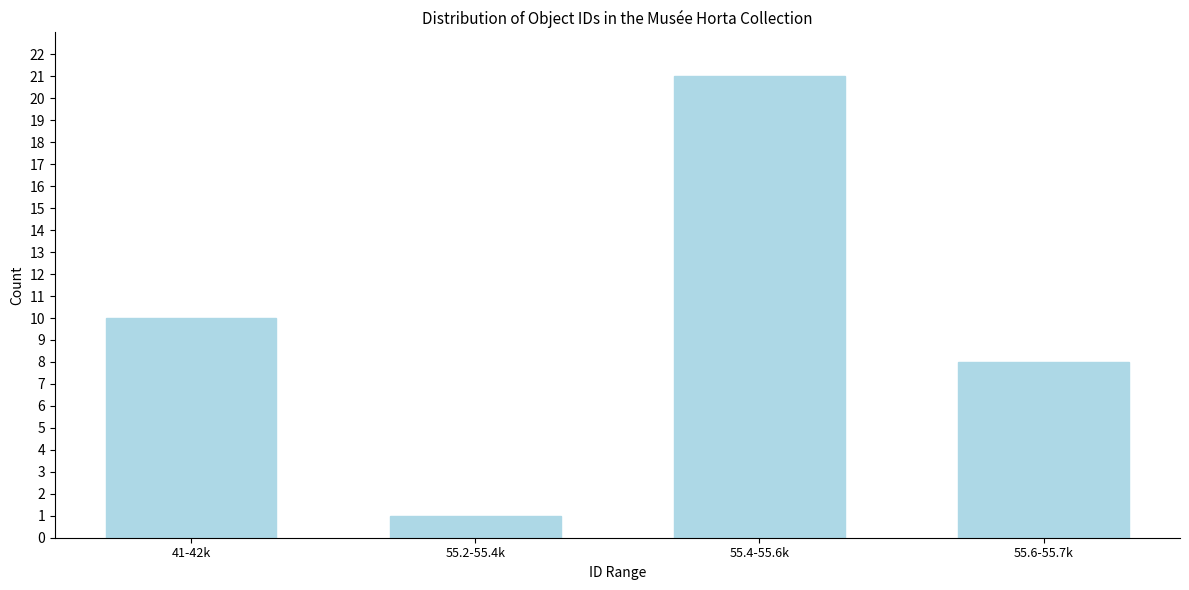

Reading left to right, what are all the values shown in this chart?

41-42k=10	55.2-55.4k=1	55.4-55.6k=21	55.6-55.7k=8